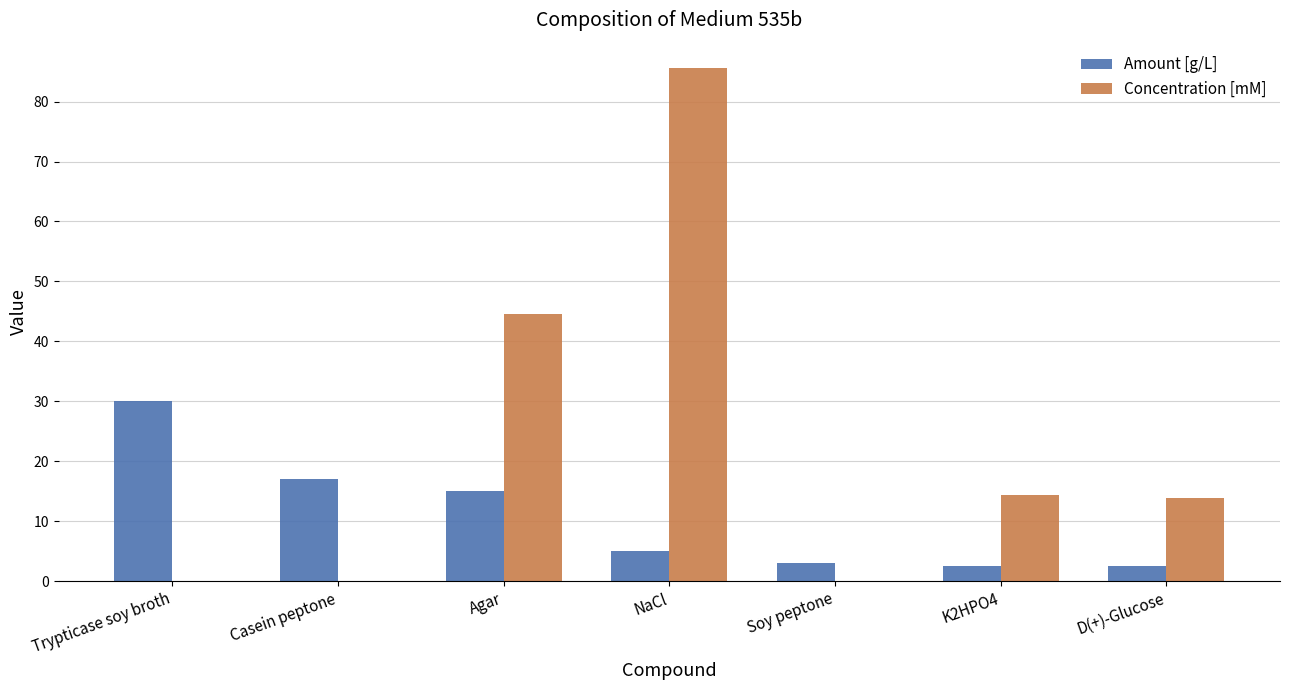

What is the highest value of the Amount [g/L] series?

30.0